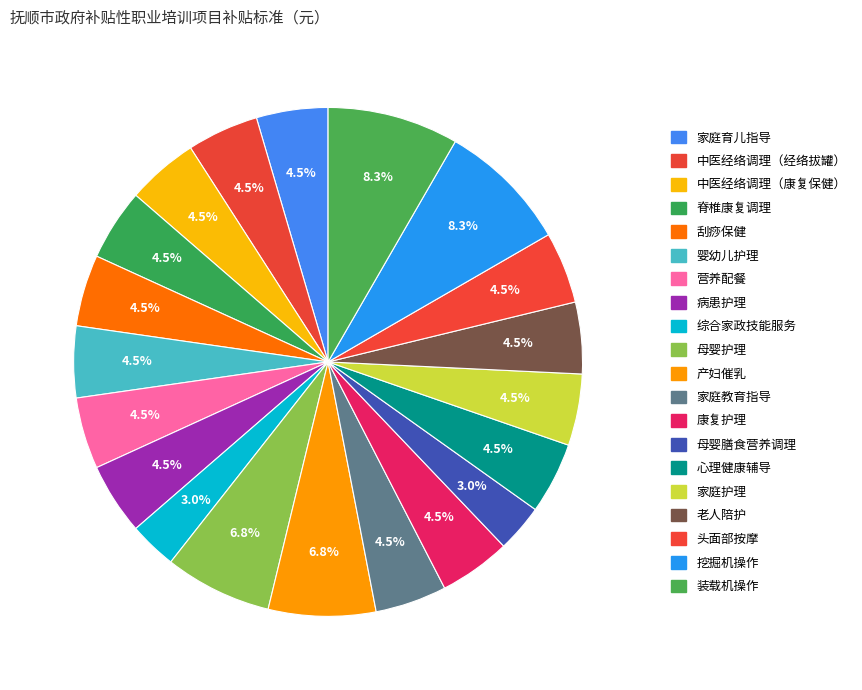

Which slice is the largest?

挖掘机操作